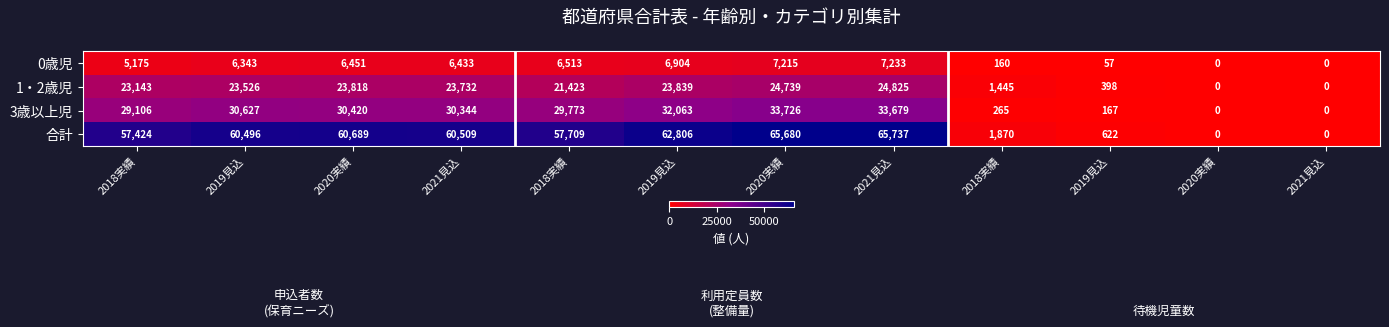

Between 2021見込 and 2020実績, which is larger?

2020実績